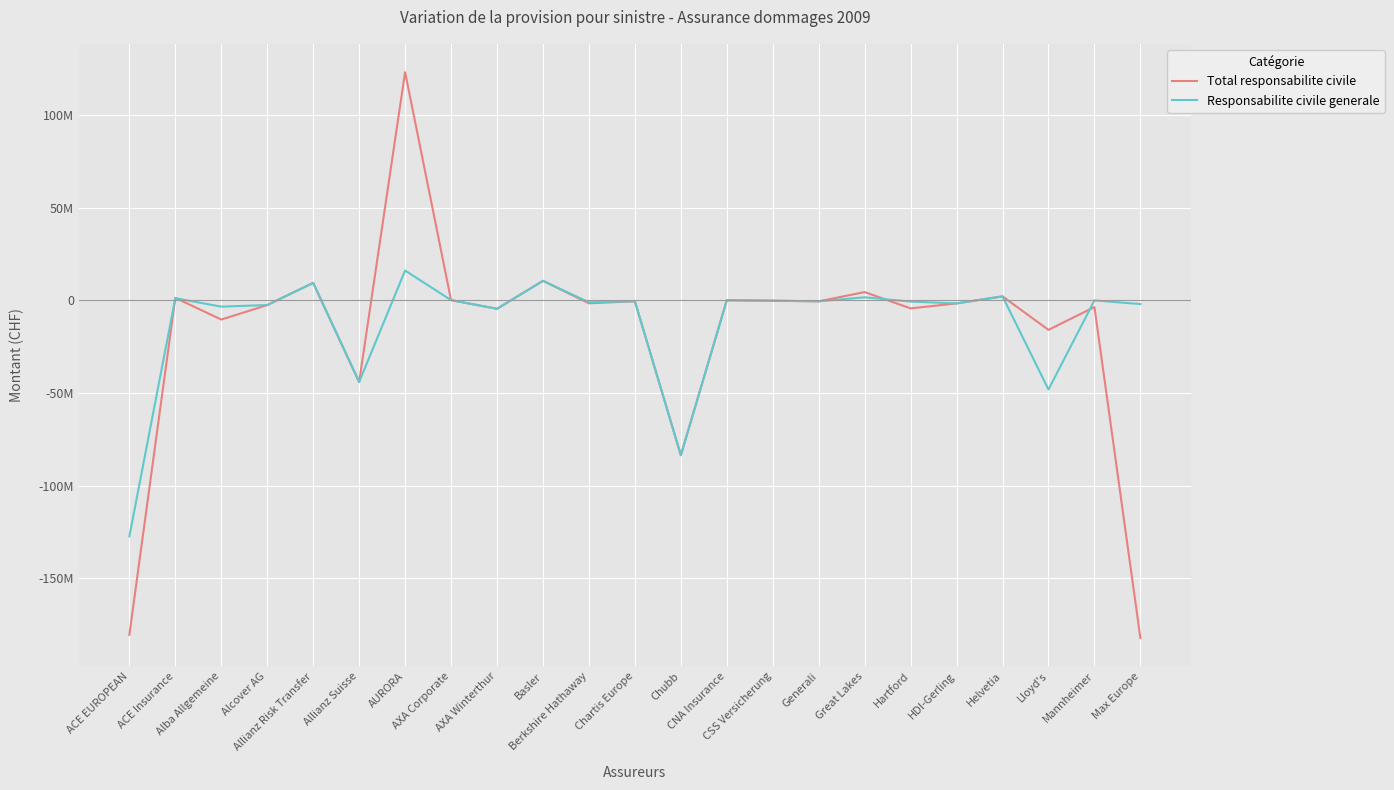

Does the chart display data point markers on the line(s)?

No